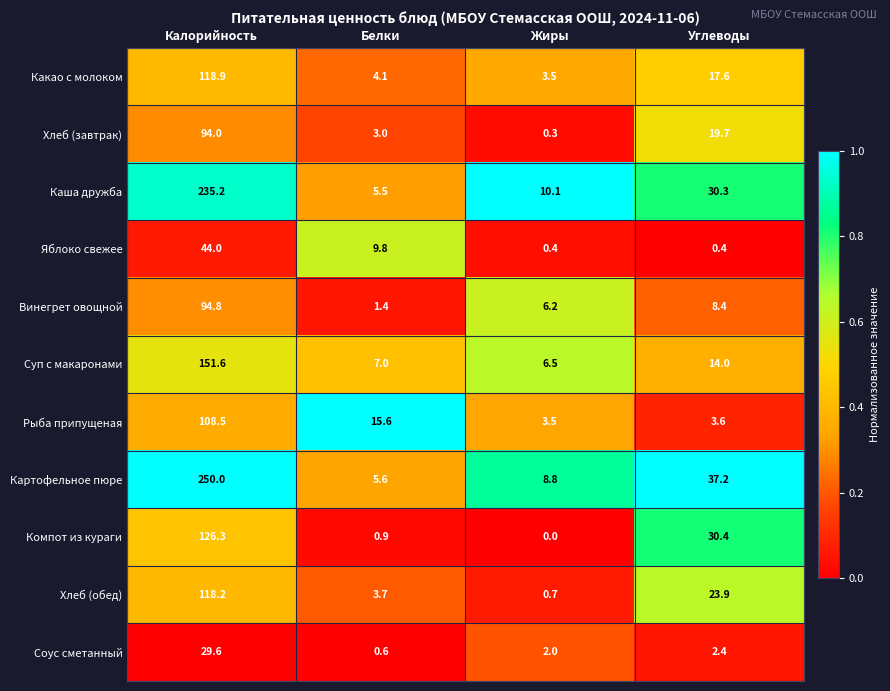

What is the maximum value shown in the chart?

250.0